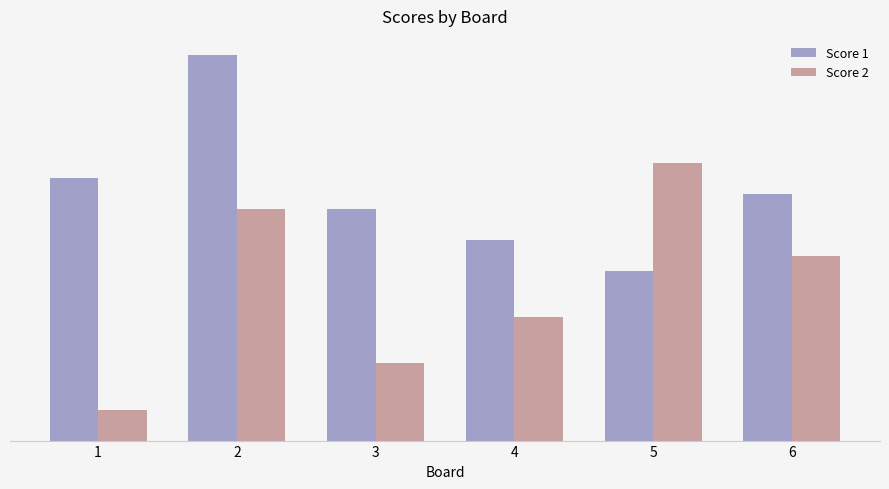

What are all the series names shown in the legend?

Score 1, Score 2